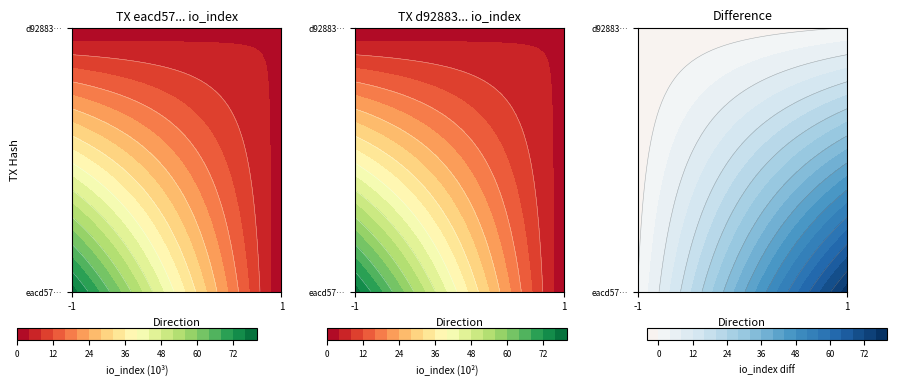

How many data points does each series have?

2